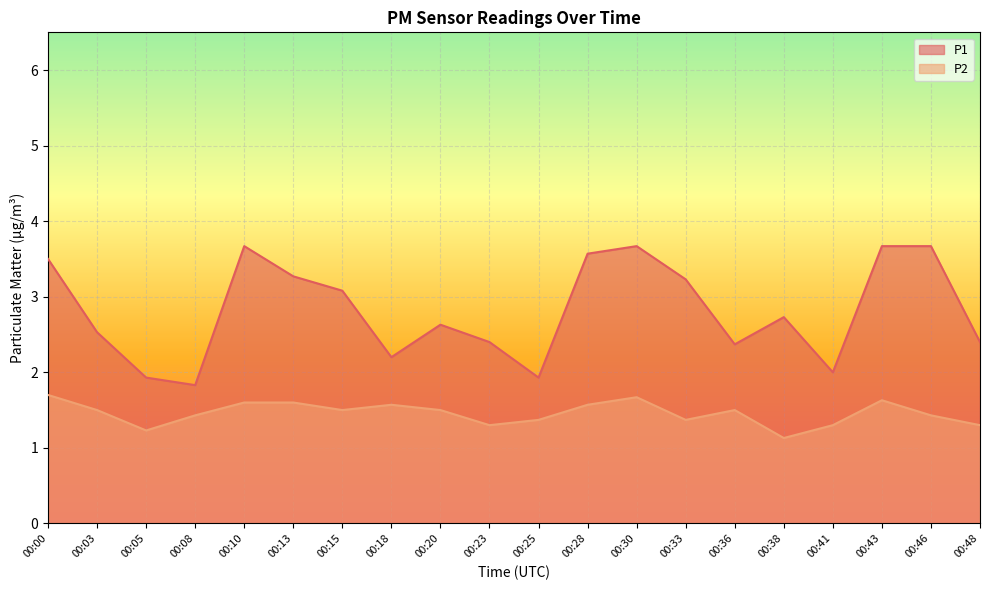

True or false: P1 and P2 cross at least once.

False